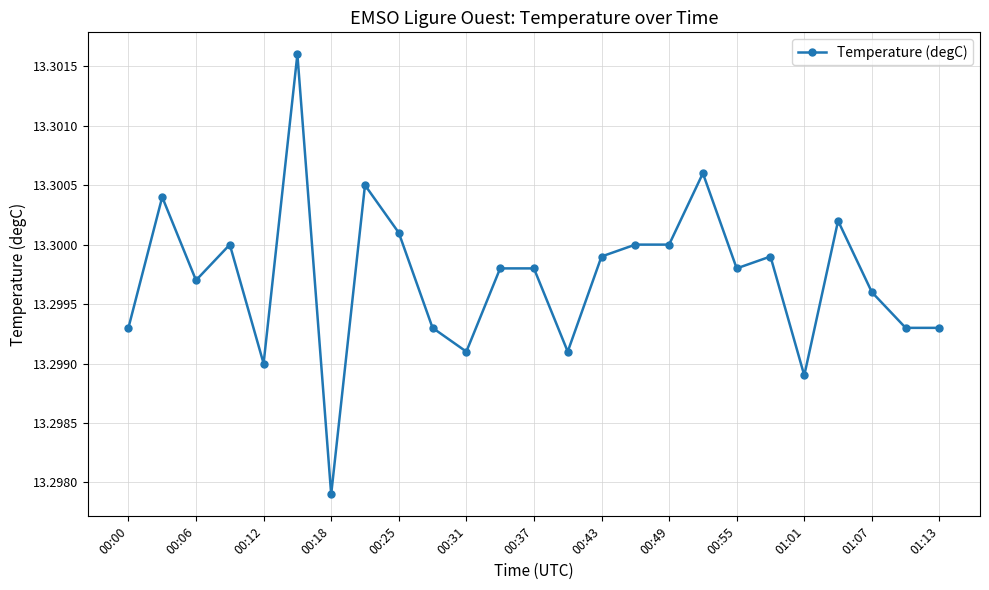

What is the sum of all values?

332.5